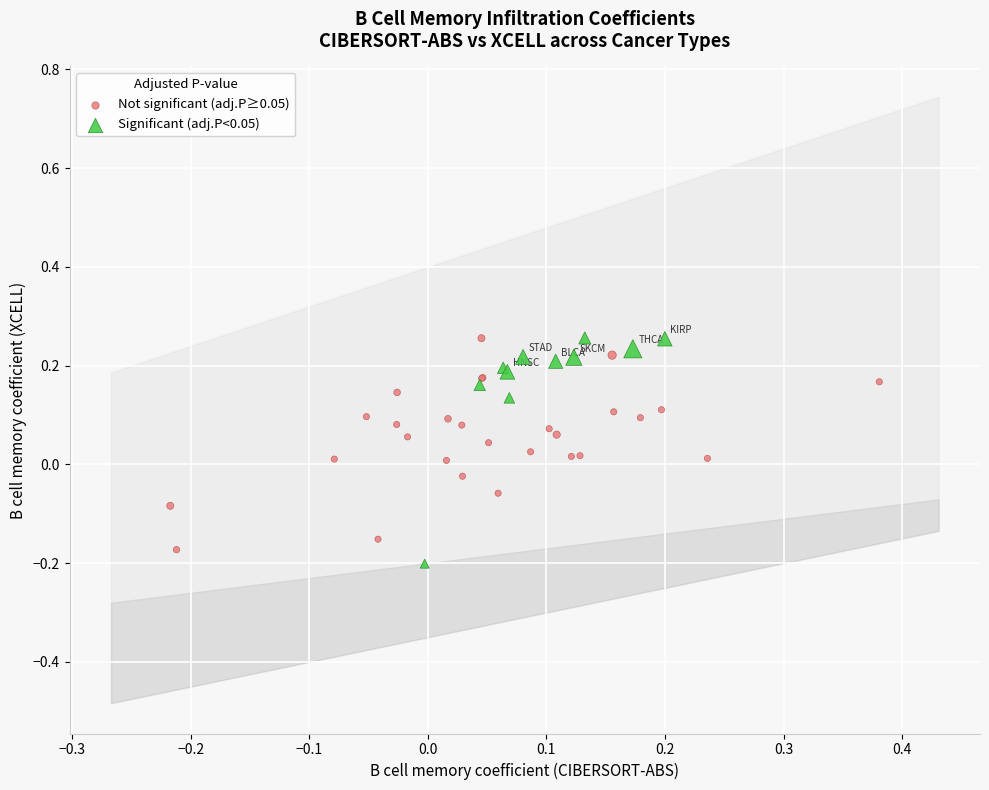

What are all the series names shown in the legend?

Not significant (adj.P≥0.05), Significant (adj.P<0.05)